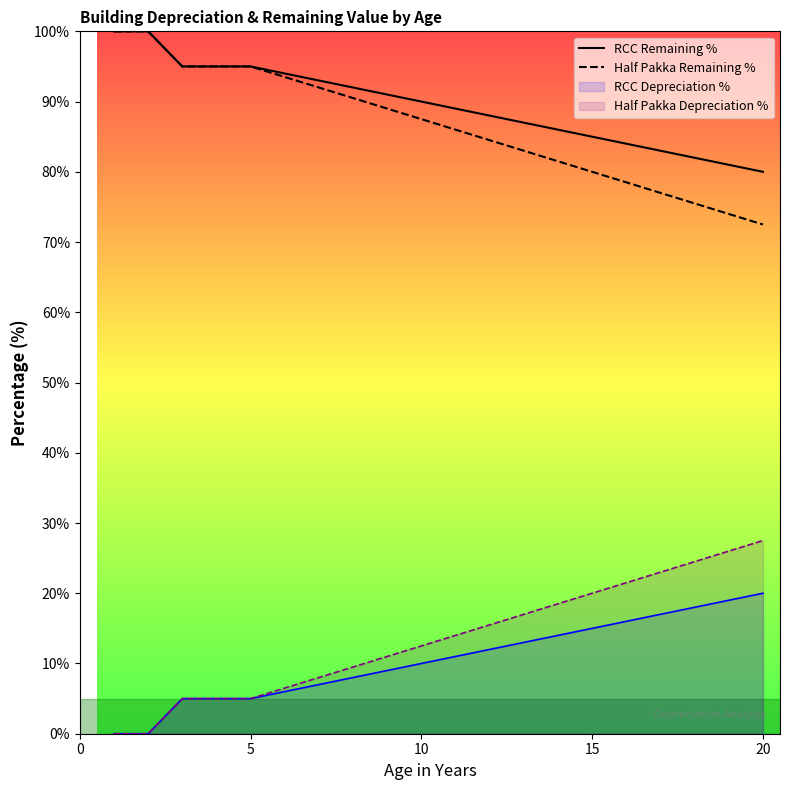

What is the highest value of the Half Pakka Remaining % series?

100.0